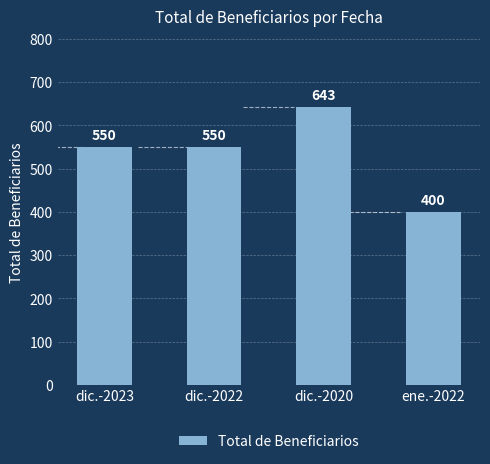

What is the difference between the maximum and second lowest values?

93